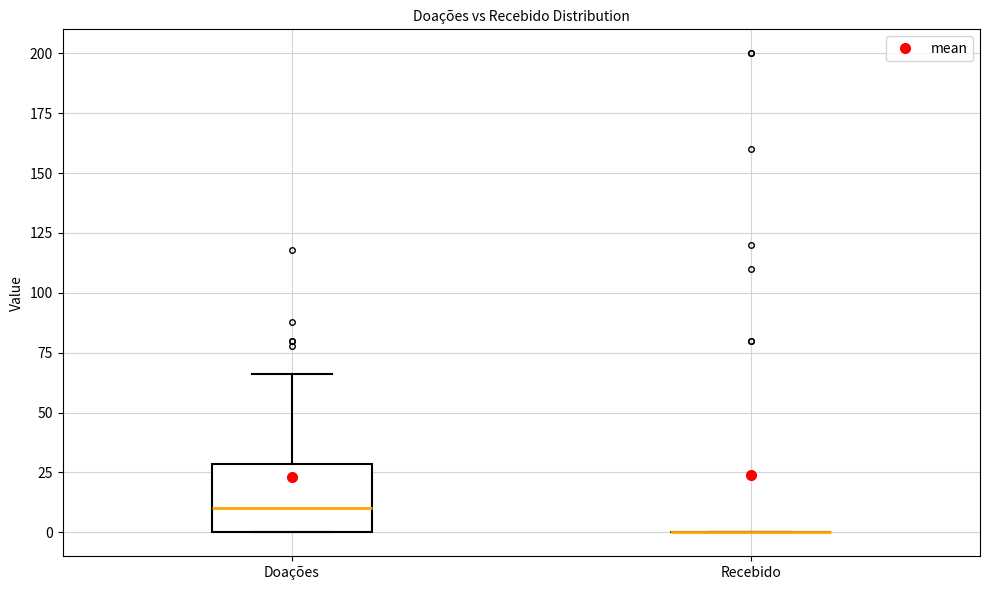

Comparing the boxes themselves (not the whiskers), which one is the tallest?

Doações